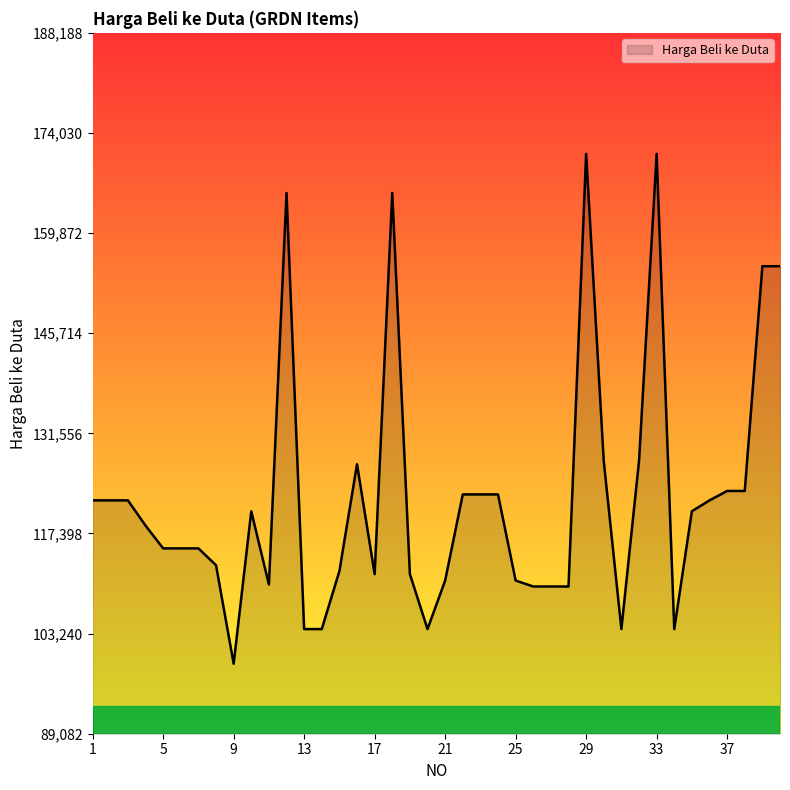

What is the smallest value displayed?

98980.0